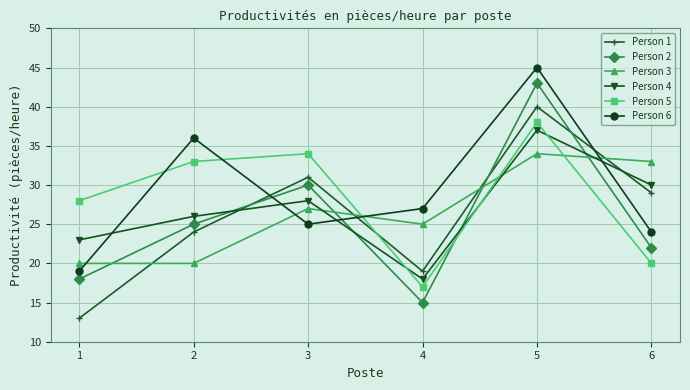

Where do Person 3 and Person 5 first cross each other?

3 and 4